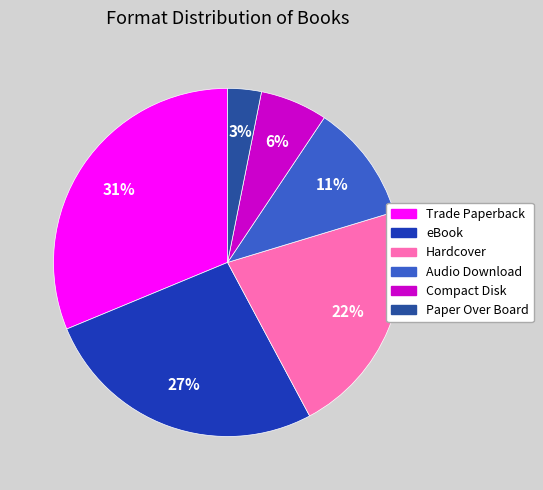

Count the number of slices in the pie.

6